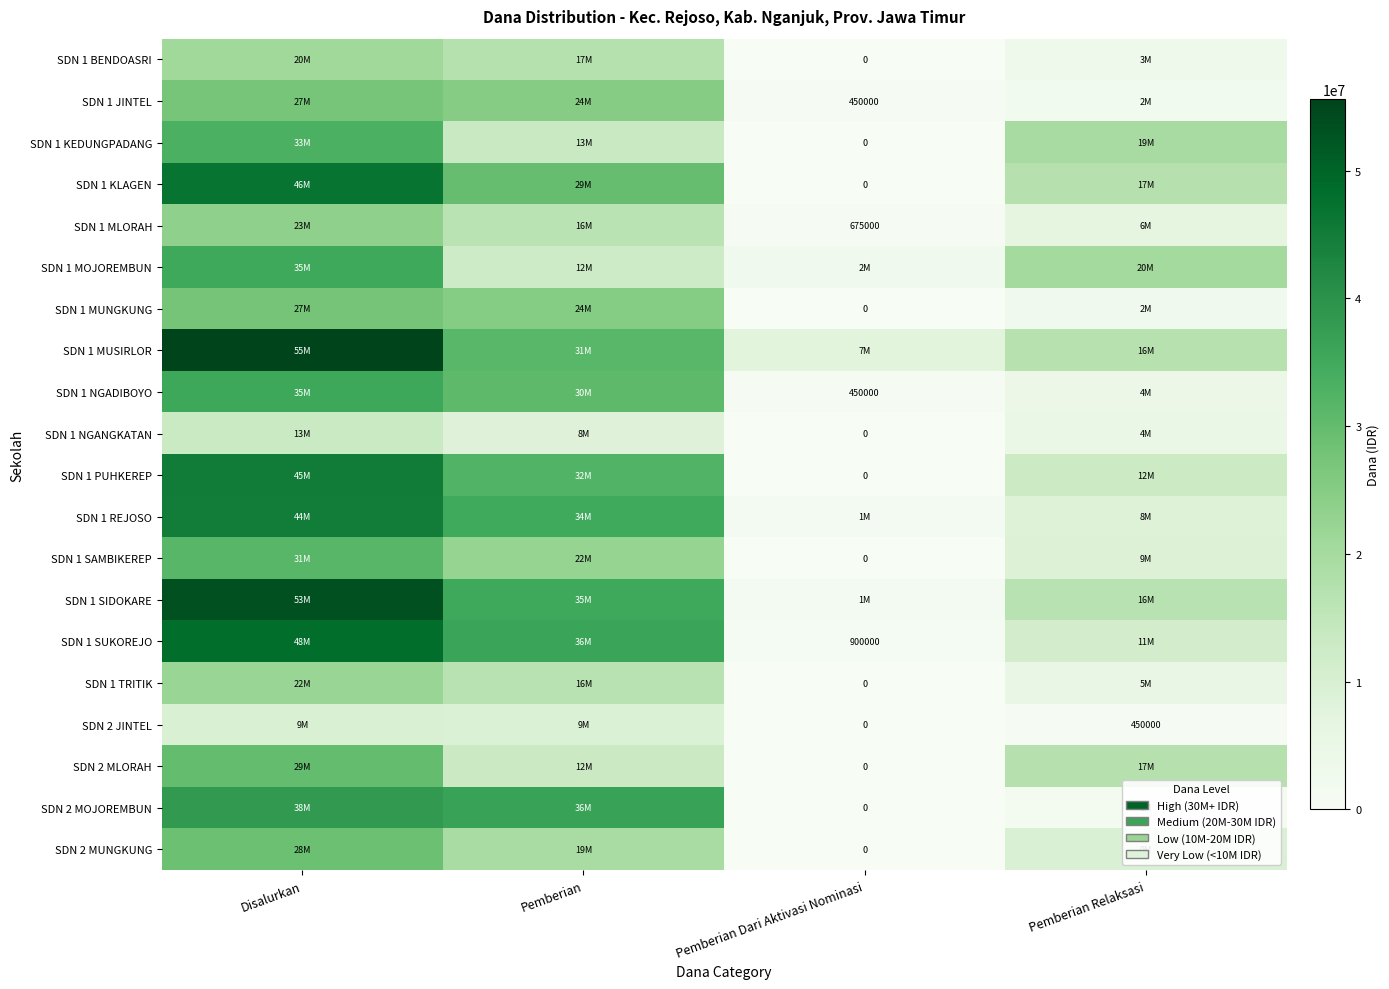

At which label does SDN 1 MOJOREMBUN reach its peak?

Disalurkan